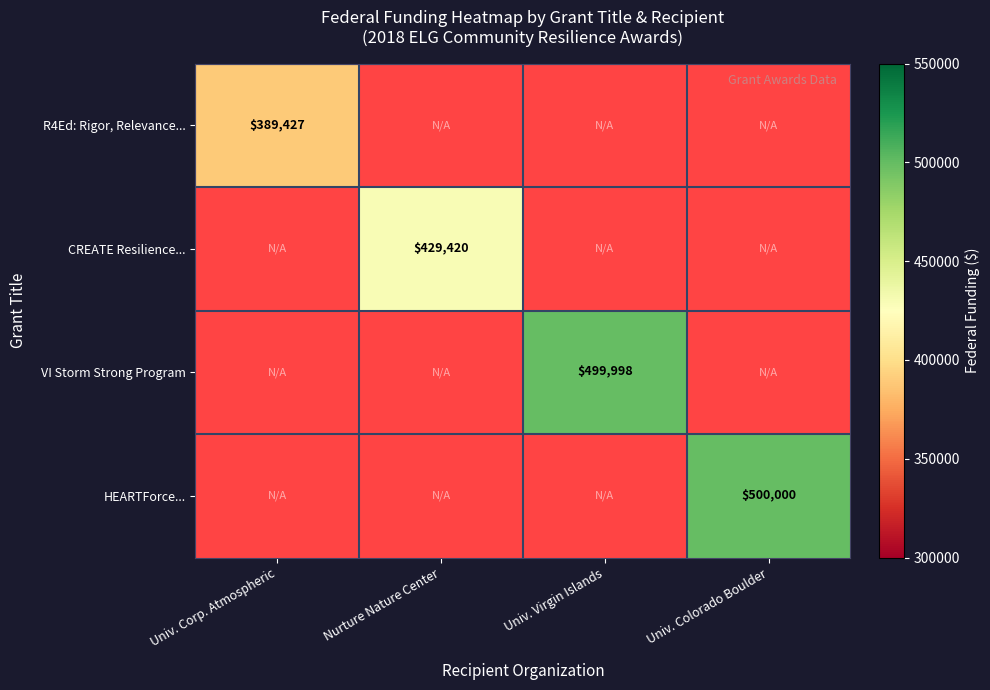

Which category has the highest value across all series?

Univ. Colorado Boulder